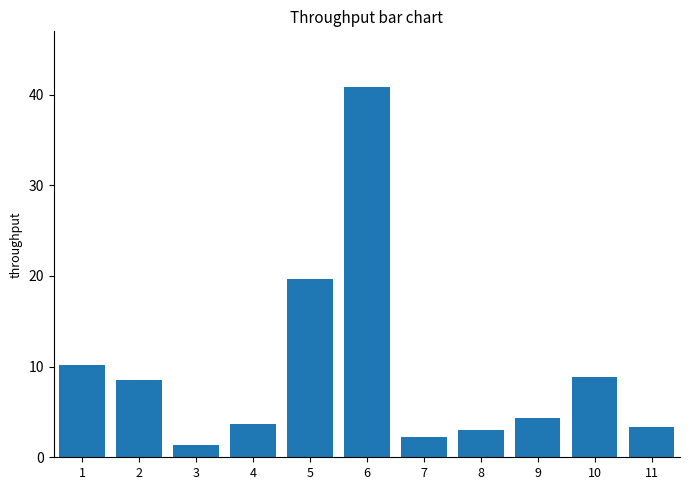

The value at 1 is 10.2. True or false?

True